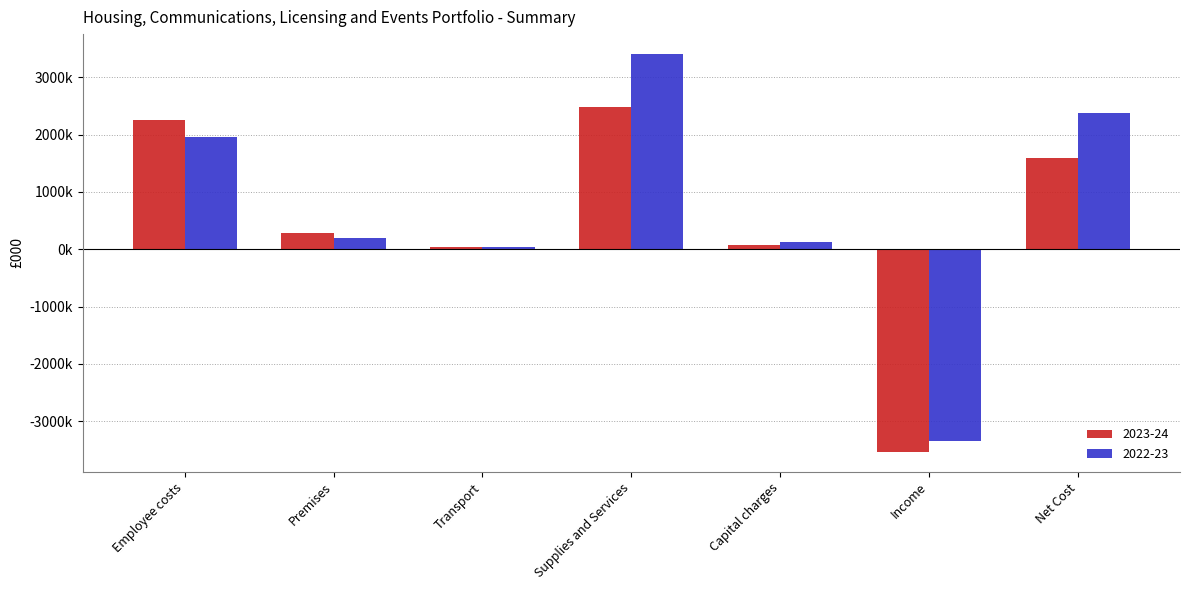

What are all the series names shown in the legend?

2023-24, 2022-23